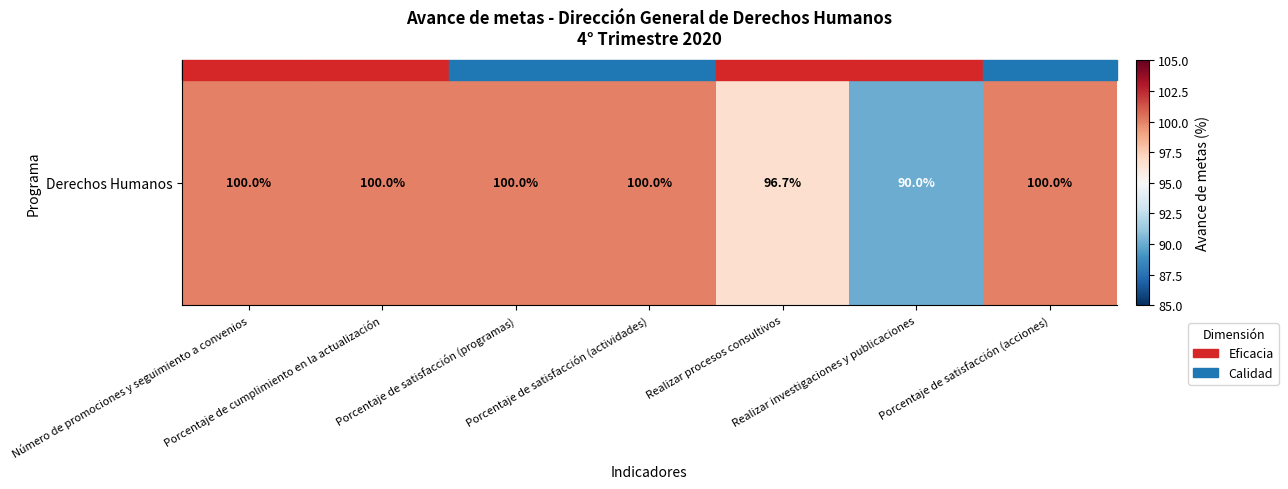

The value at Número de promociones y seguimiento a convenios is 100.0. True or false?

True